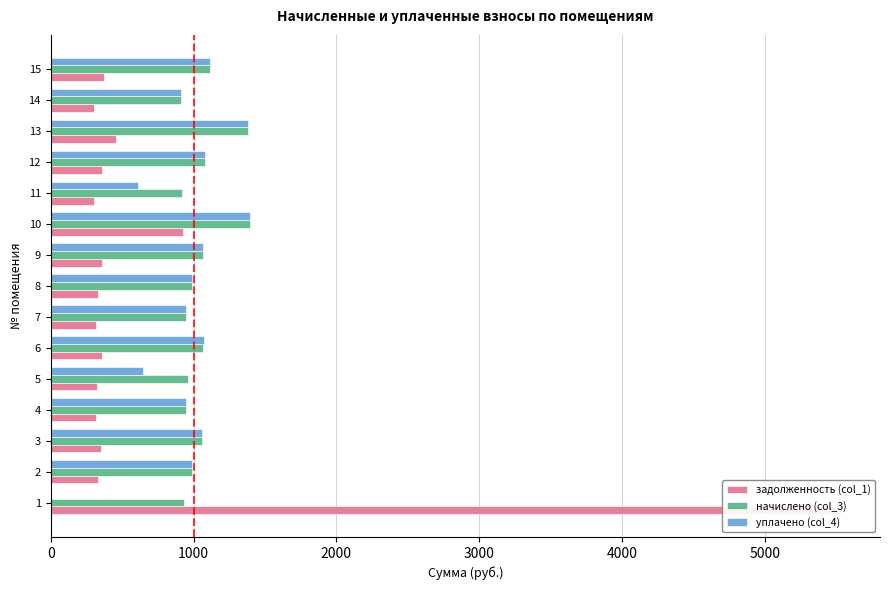

Rank the series by their average value, from lowest to highest.

задолженность (col_1), уплачено (col_4), начислено (col_3)